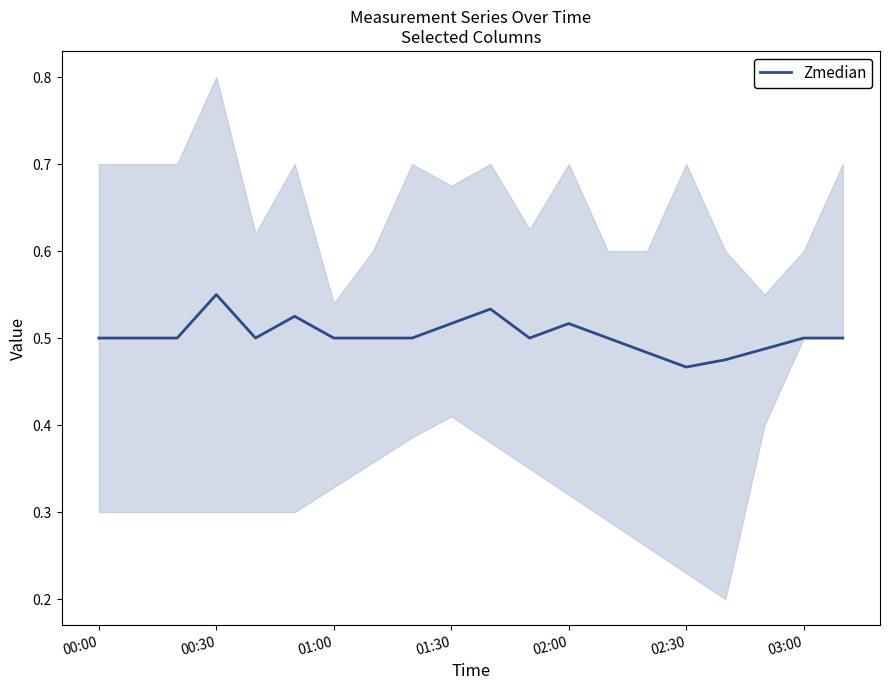

Reading left to right, extract all data points from this chart.

0.5	0.5	0.5	0.6	0.5	0.5	0.5	0.5	0.5	0.5	0.5	0.5	0.5	0.5	0.5	0.5	0.5	0.5	0.5	0.5